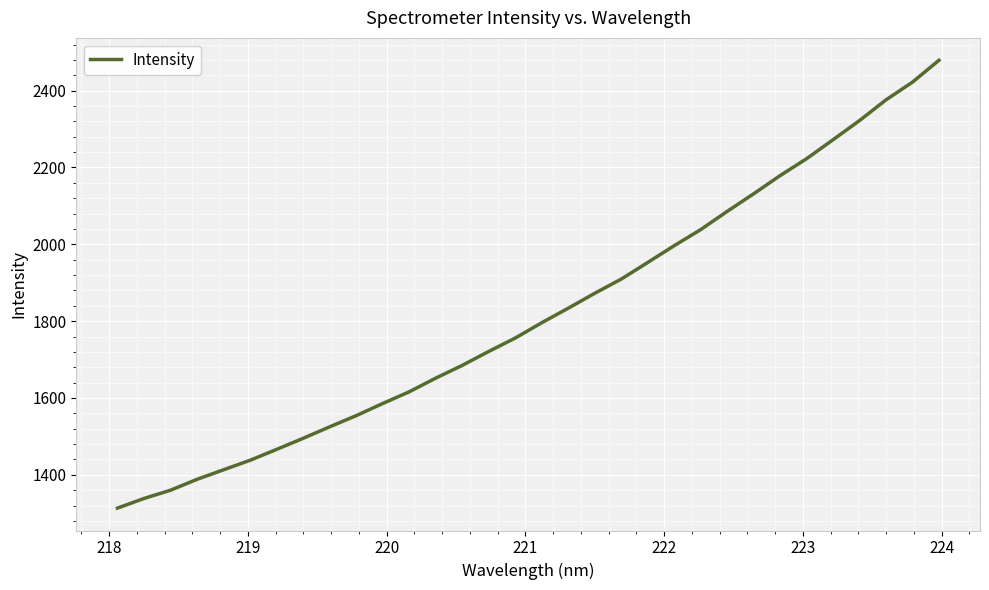

What is the maximum value shown in the chart?

2479.0